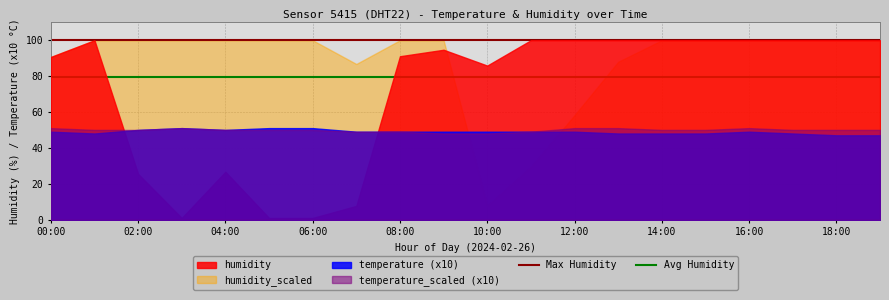

What is the label of the 1st point from the left?

00:00